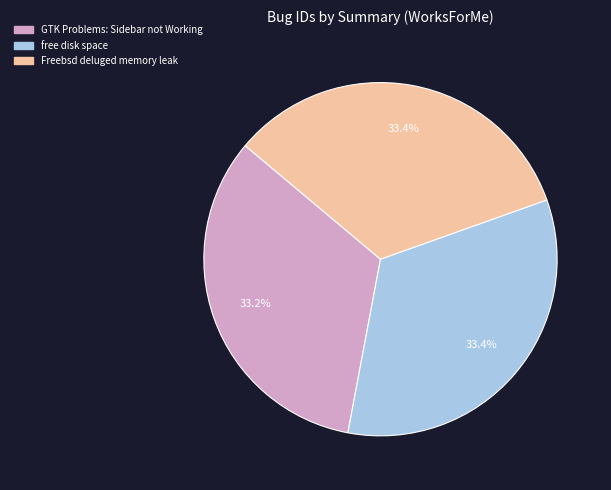

What is the ratio of the value at GTK Problems: Sidebar not Working to the value at Freebsd deluged memory leak?

1.0